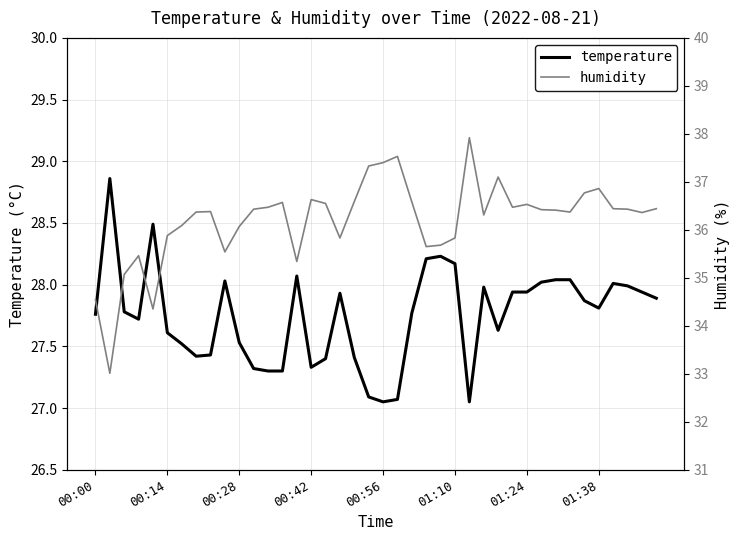

True or false: temperature has a value of 49.8 at 00:00.

False